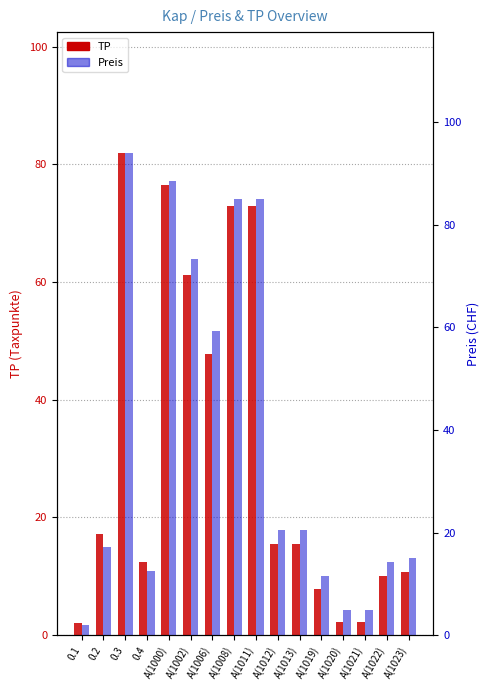

Reading right to left, list all the values displayed in this chart.

TP: 10.8	10.1	2.3	2.3	7.8	15.4	15.4	72.9	72.9	47.7	61.2	76.5	12.5	82.0	17.2	2.0
Preis: 15.1	14.2	4.9	4.9	11.5	20.6	20.6	85.0	85.0	59.3	73.3	88.6	12.5	94.1	17.2	2.0